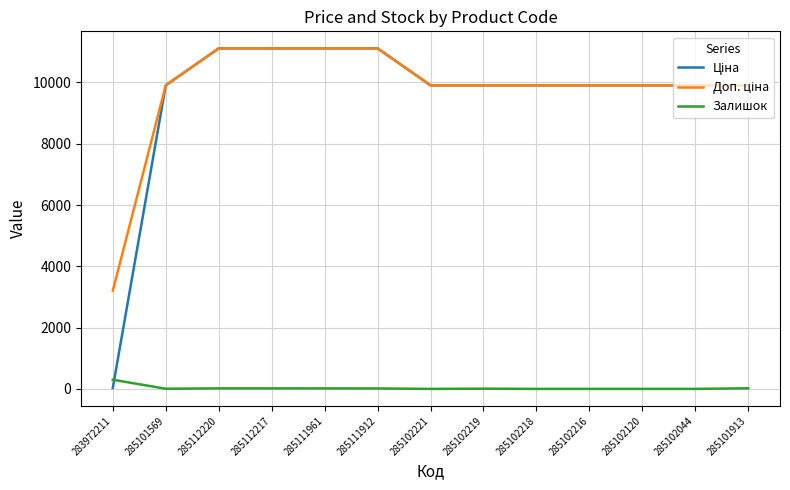

What is the difference between the highest and lowest values at 285102216?

9908.5